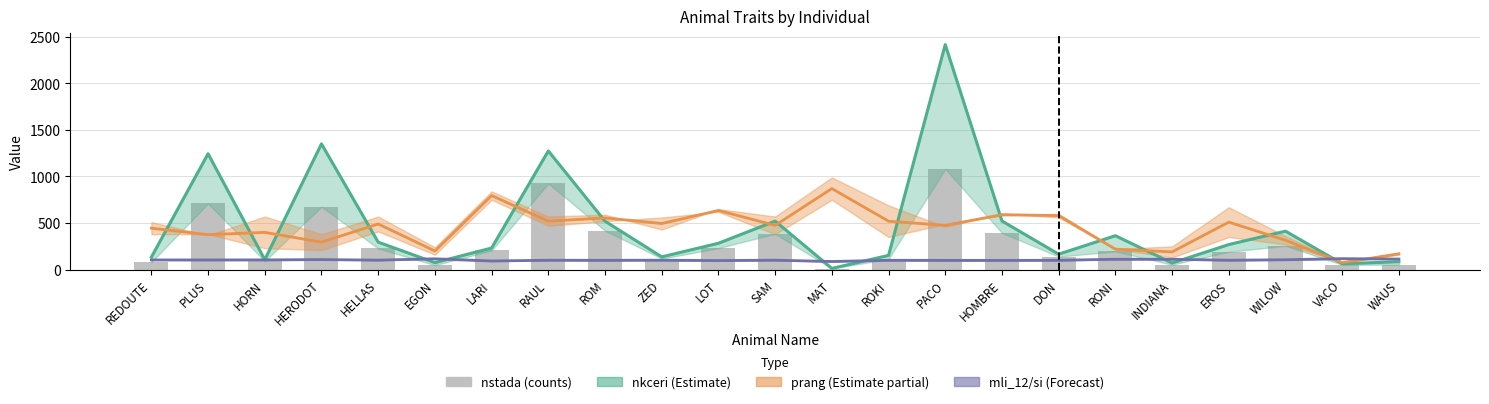

Reading right to left, extract all data points from this chart.

nkceri (Estimate): 85.0	63.0	413.0	269.0	71.0	364.0	166.0	522.0	2415.0	153.0	13.0	521.0	283.0	137.0	520.0	1274.0	232.0	75.0	295.0	1350.0	107.0	1244.0	134.0
prang (Estimate partial): 170.0	75.0	315.0	510.0	190.0	220.0	580.0	590.0	475.0	520.0	870.0	475.0	635.0	495.0	555.0	520.0	795.0	200.0	490.0	295.0	400.0	375.0	445.0
mli_12 / si (Forecast): 113.5	118.0	106.0	101.0	111.5	111.5	100.5	99.0	99.5	100.5	87.5	101.5	97.5	101.5	100.0	101.0	93.0	116.5	102.0	108.0	104.5	104.0	104.0
nstada: 53.0	53.0	256.0	192.0	53.0	196.0	140.0	394.0	1082.0	114.0	12.0	385.0	231.0	118.0	419.0	925.0	206.0	48.0	227.0	676.0	91.0	710.0	80.0